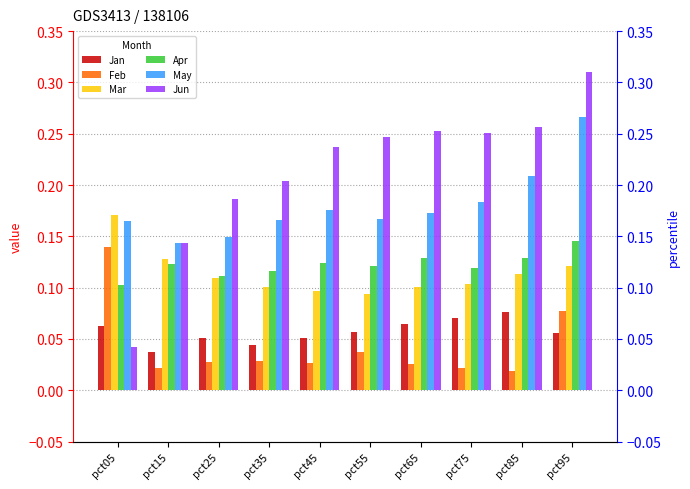

Reading left to right, extract all data points from this chart.

Jan: 0.1	0.0	0.1	0.0	0.1	0.1	0.1	0.1	0.1	0.1
Feb: 0.1	0.0	0.0	0.0	0.0	0.0	0.0	0.0	0.0	0.1
Mar: 0.2	0.1	0.1	0.1	0.1	0.1	0.1	0.1	0.1	0.1
Apr: 0.1	0.1	0.1	0.1	0.1	0.1	0.1	0.1	0.1	0.1
May: 0.2	0.1	0.1	0.2	0.2	0.2	0.2	0.2	0.2	0.3
Jun: 0.0	0.1	0.2	0.2	0.2	0.2	0.3	0.3	0.3	0.3